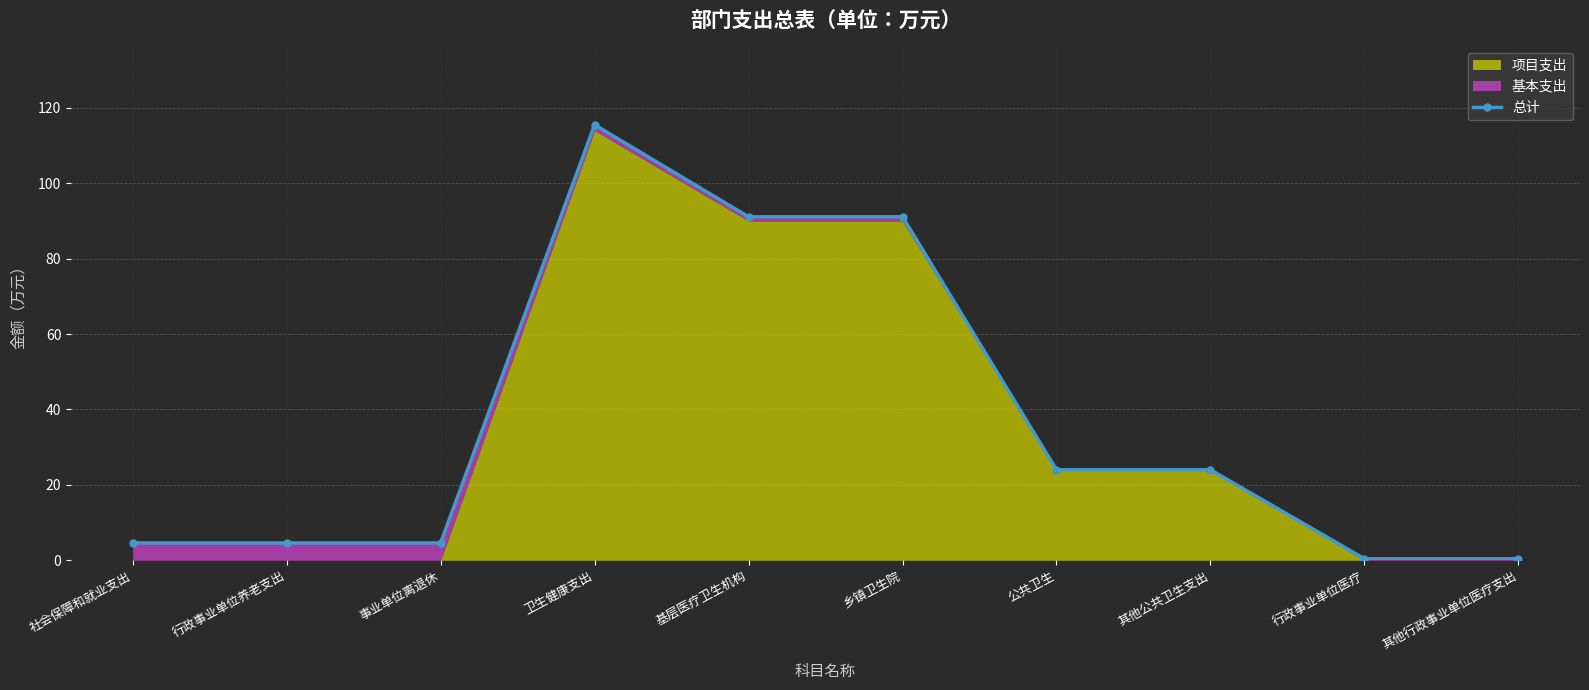

Count the number of values greater than 24.

3